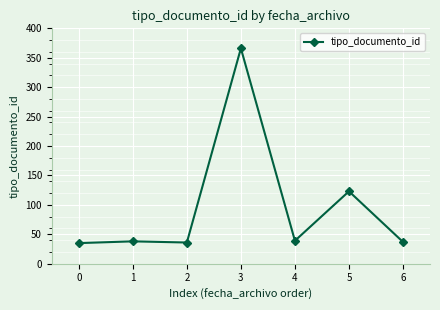

How many values are below 38?

3